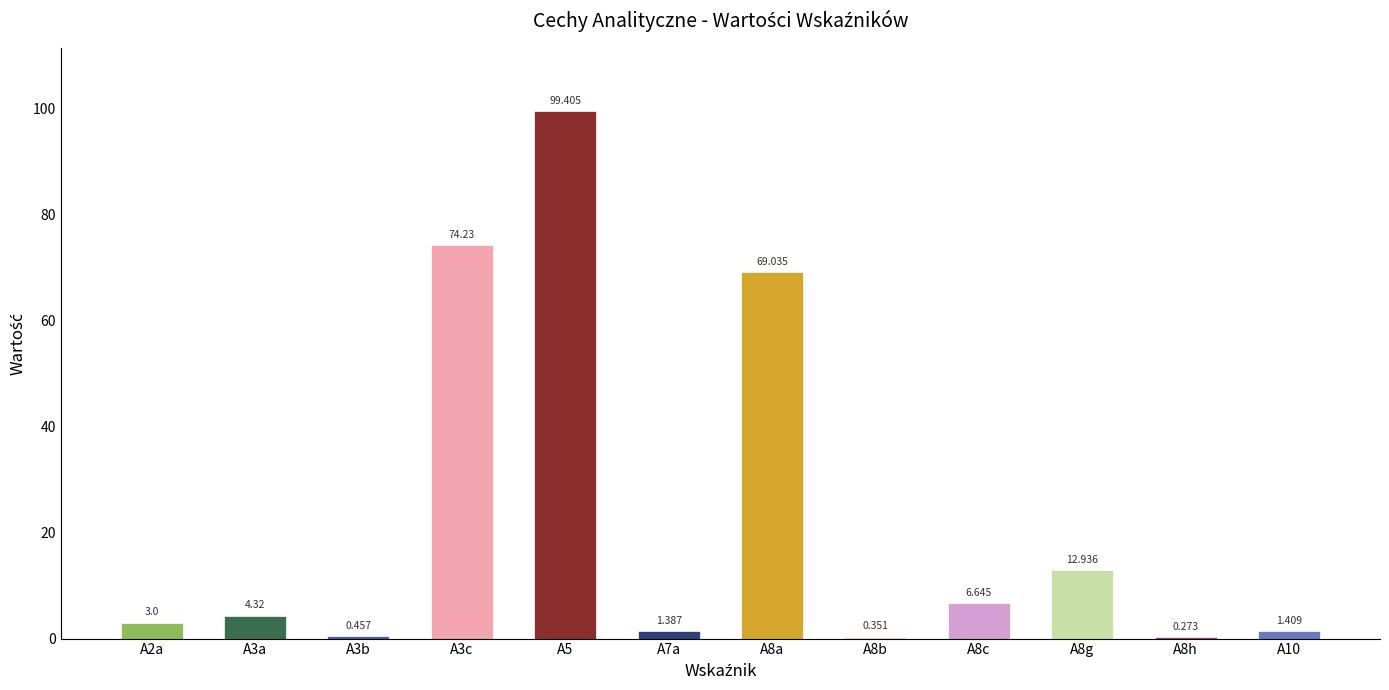

Which has a higher value, A3b or A10?

A10